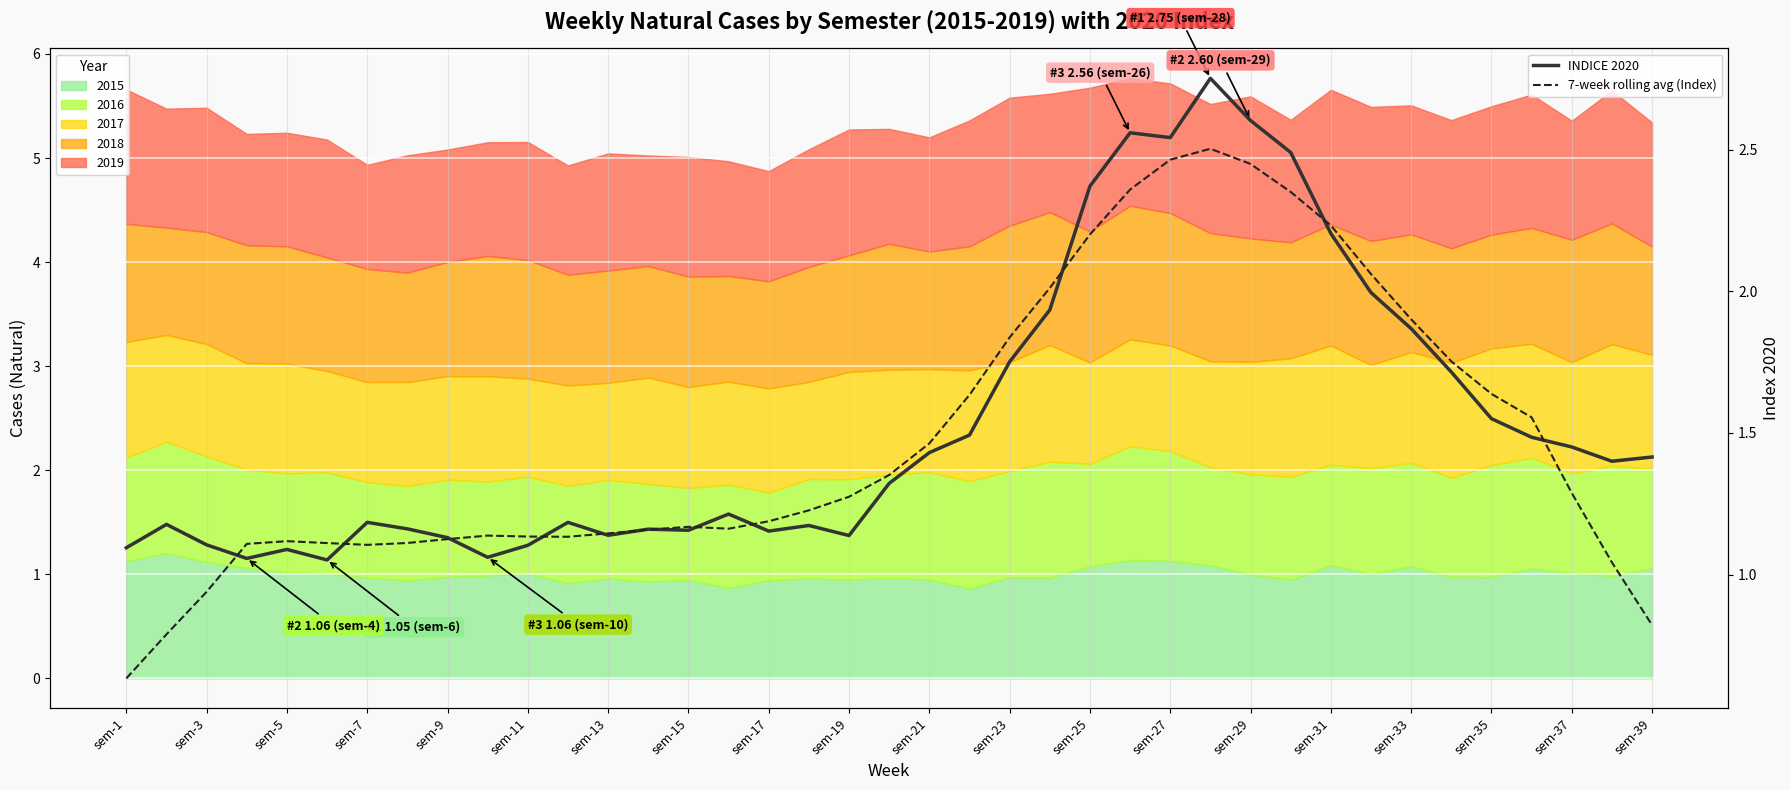

Which series has the largest range (max minus min)?

7-week rolling avg (Index)